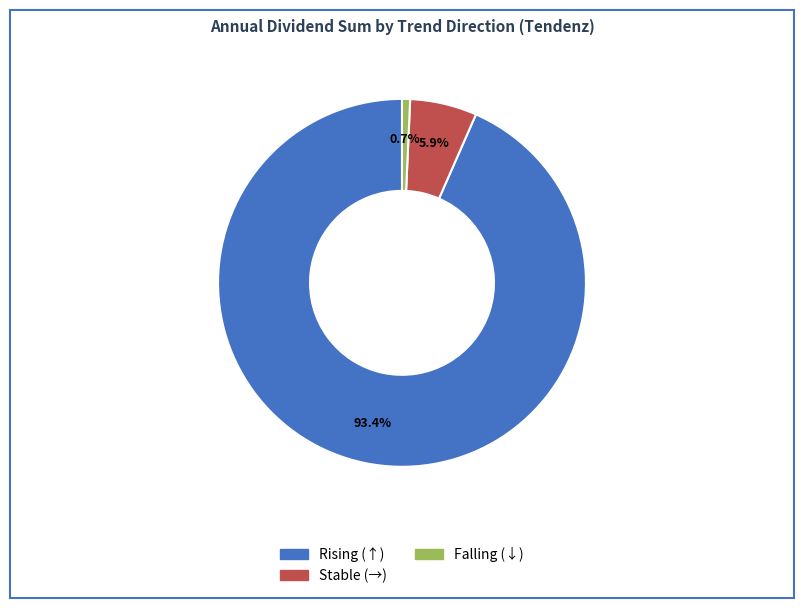

Is there a majority slice in this chart?

Yes